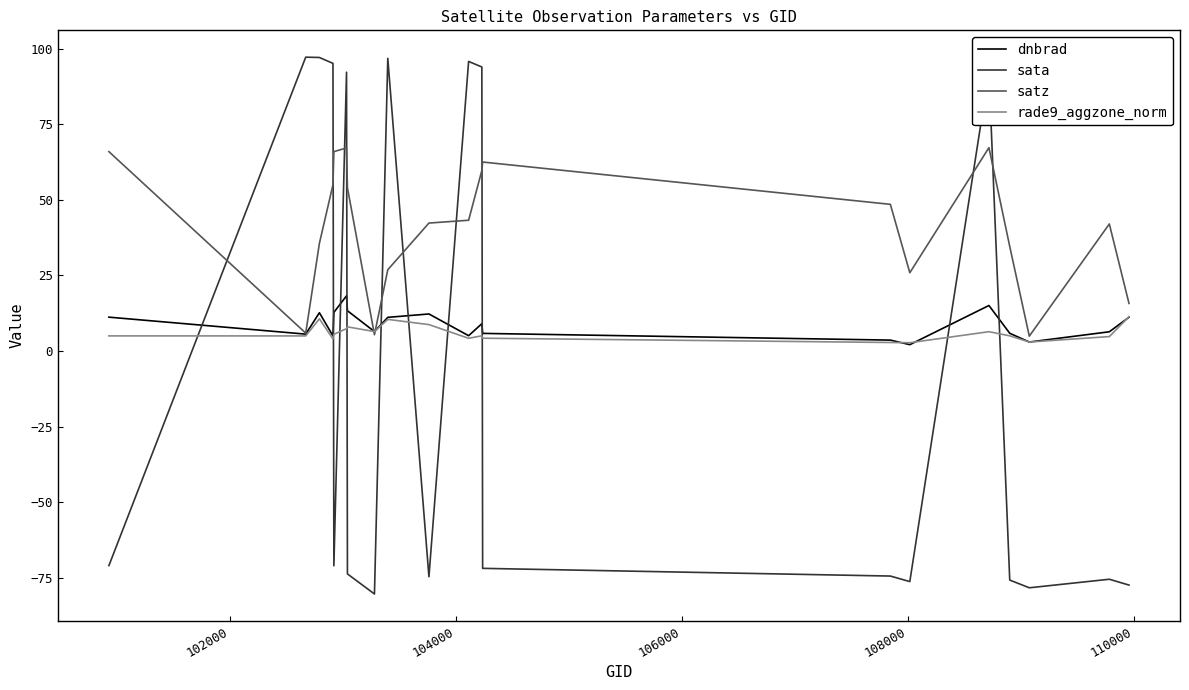

How many distinct data groups are displayed?

4